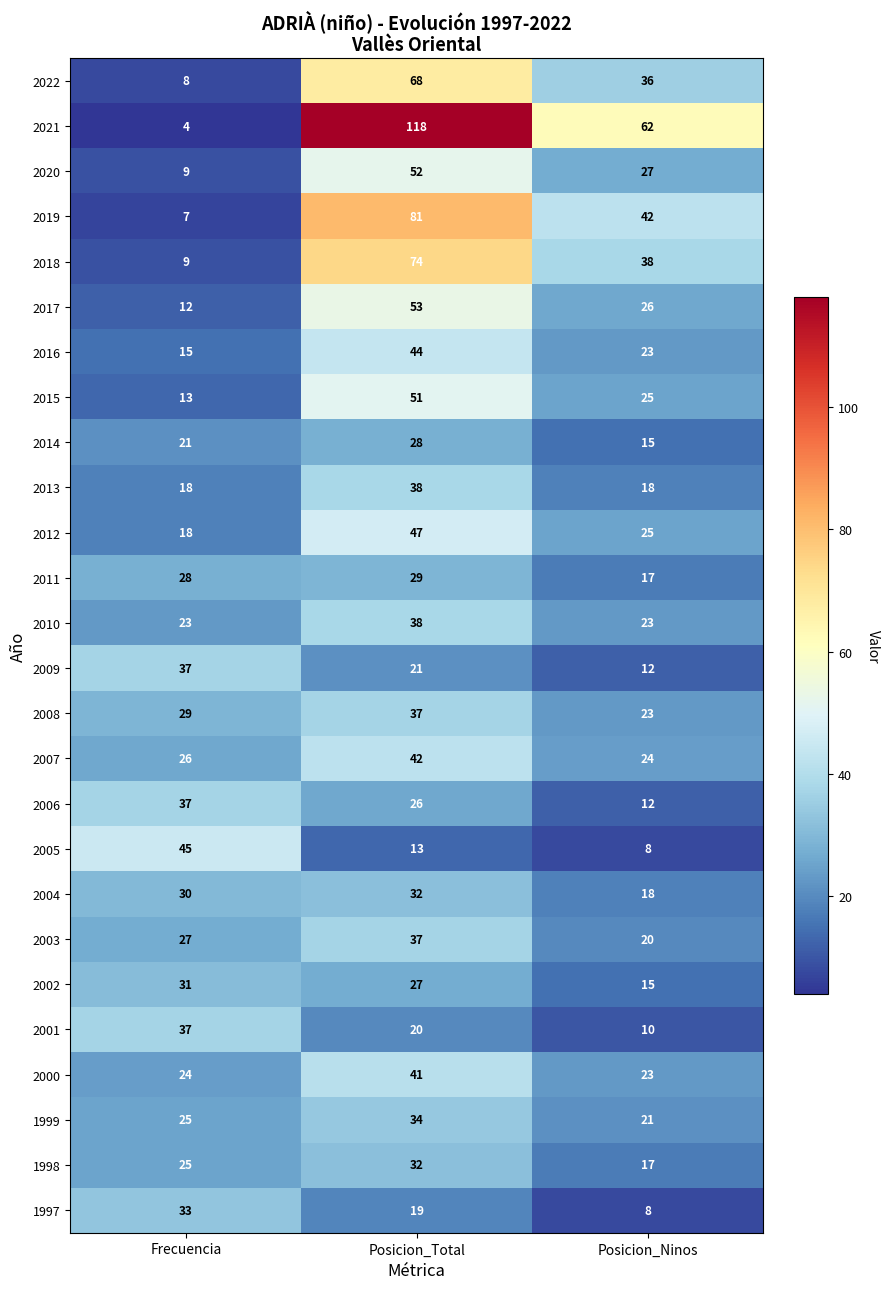

Where does the 1997 series first go above 19?

Frecuencia